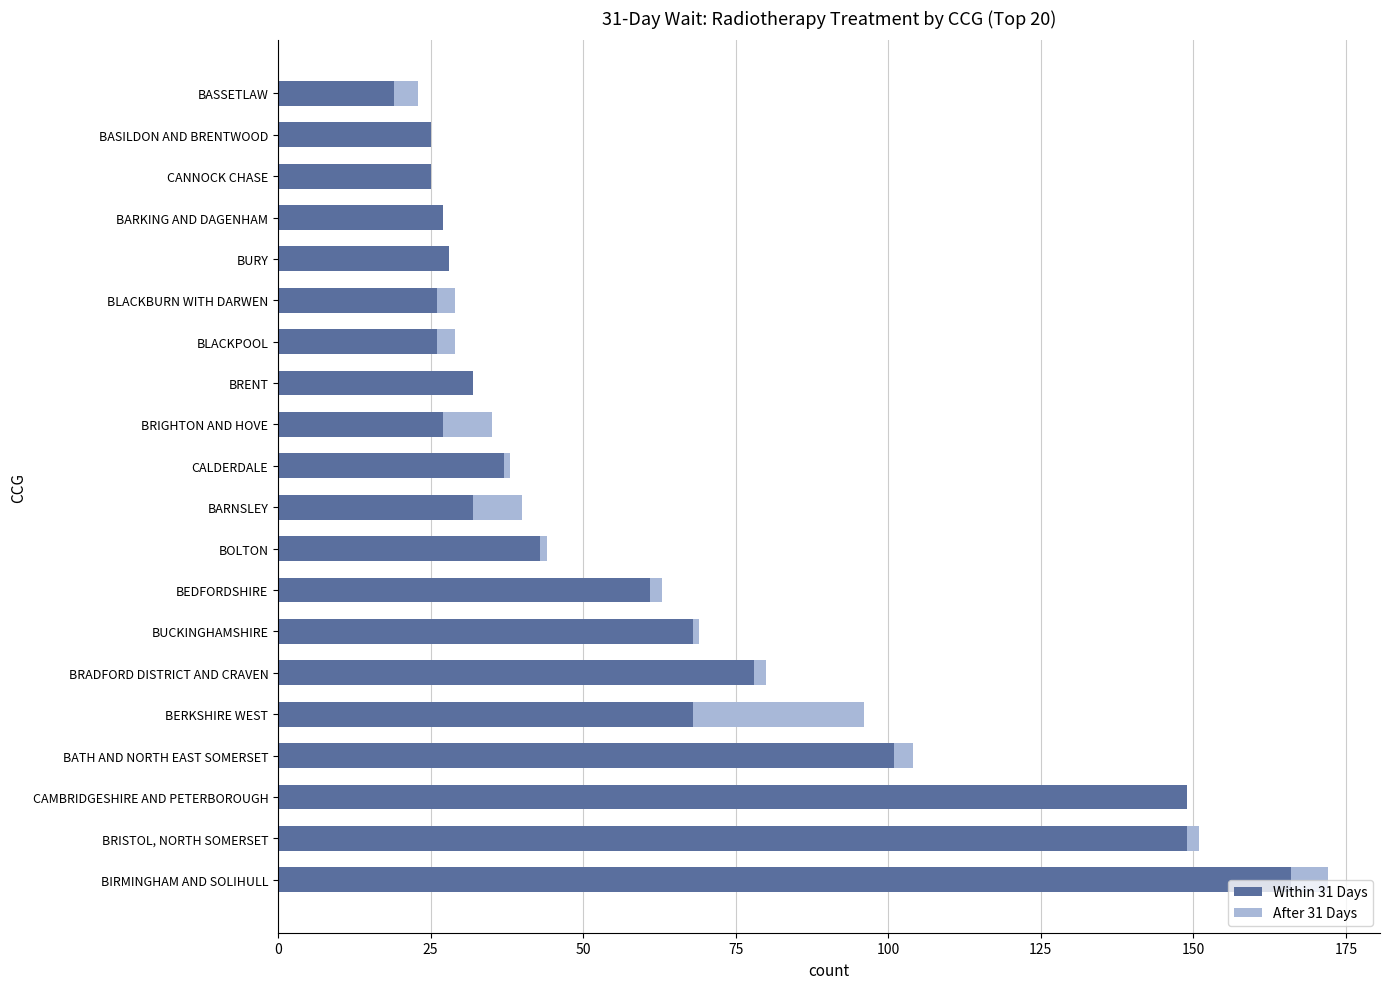

Is it true that Within 31 Days equals 32 at BRENT?

True